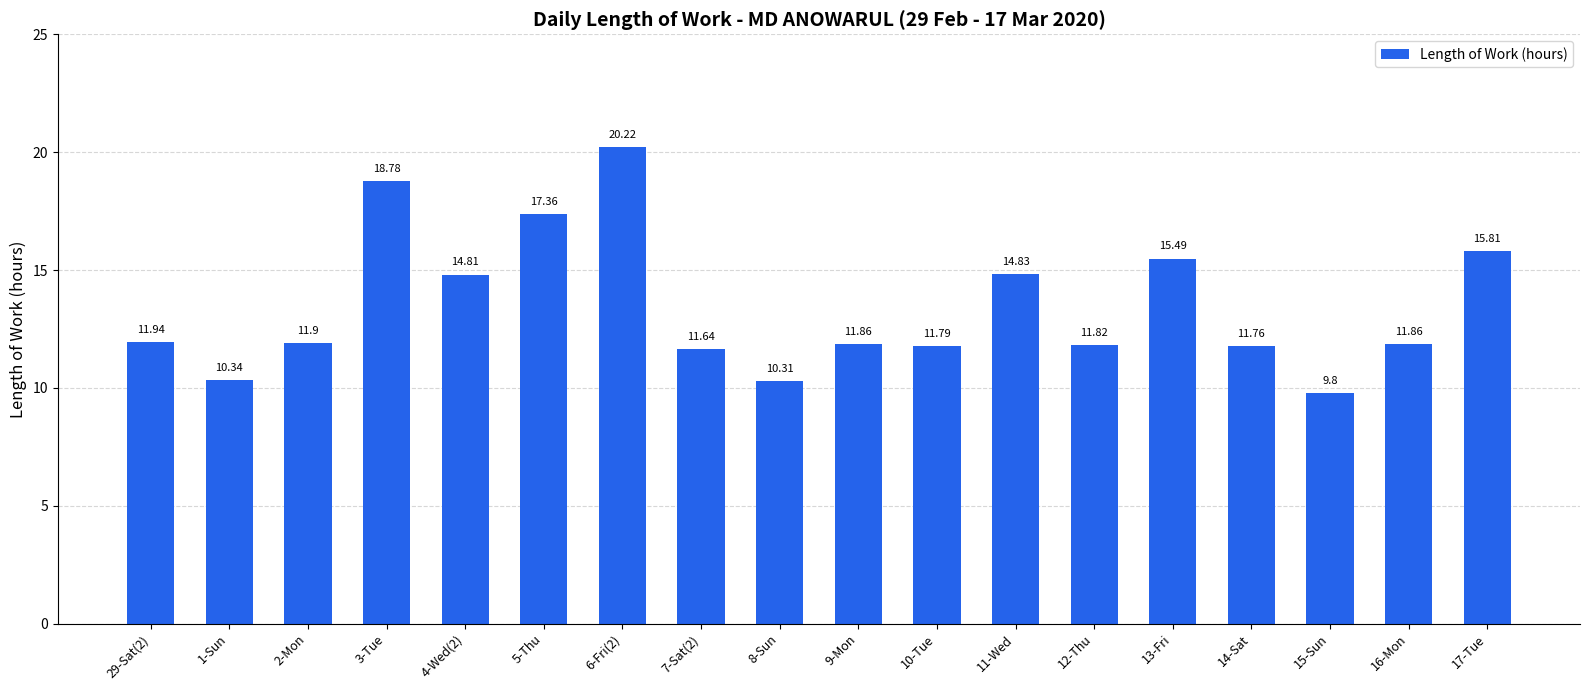

What is the difference between the maximum and minimum values?

10.4